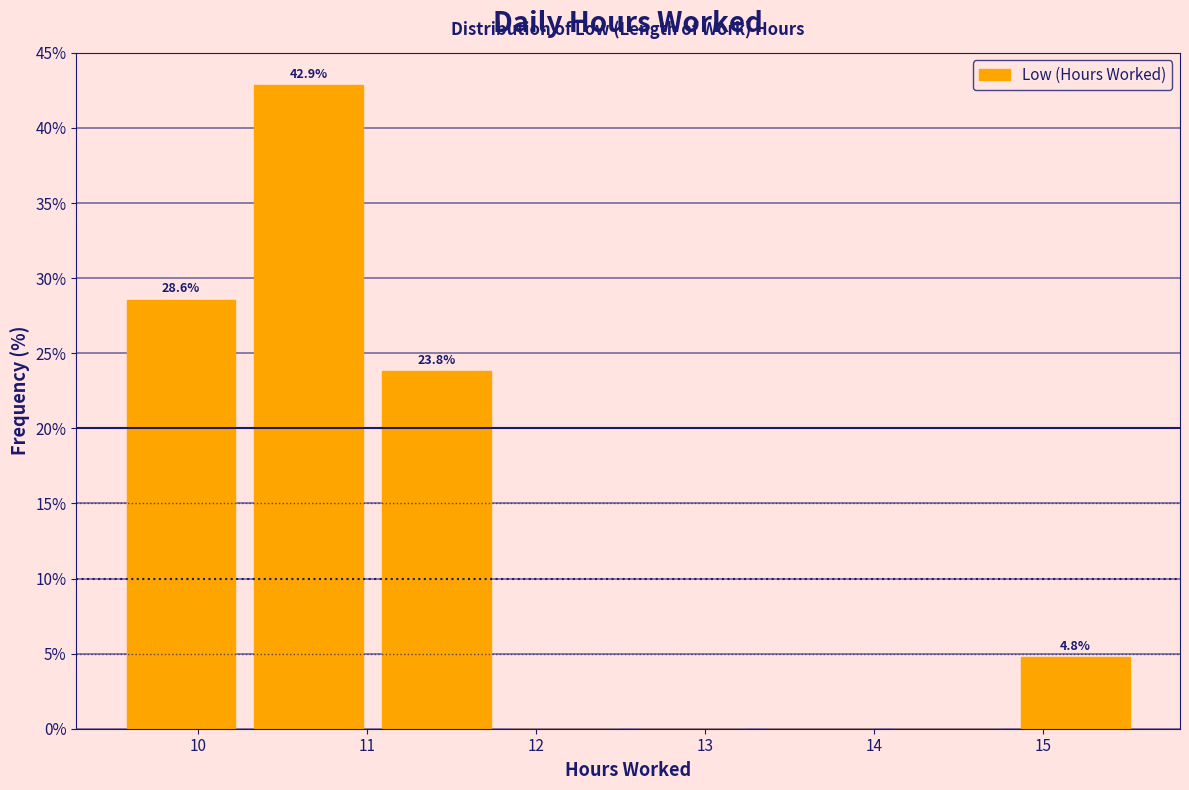

Which range on the x-axis has the tallest bar?

10.3 to 11.0